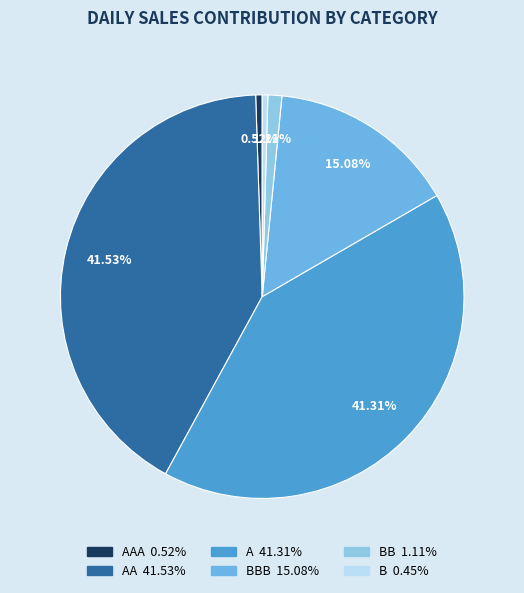

Is there any slice that represents more than half of the pie?

No